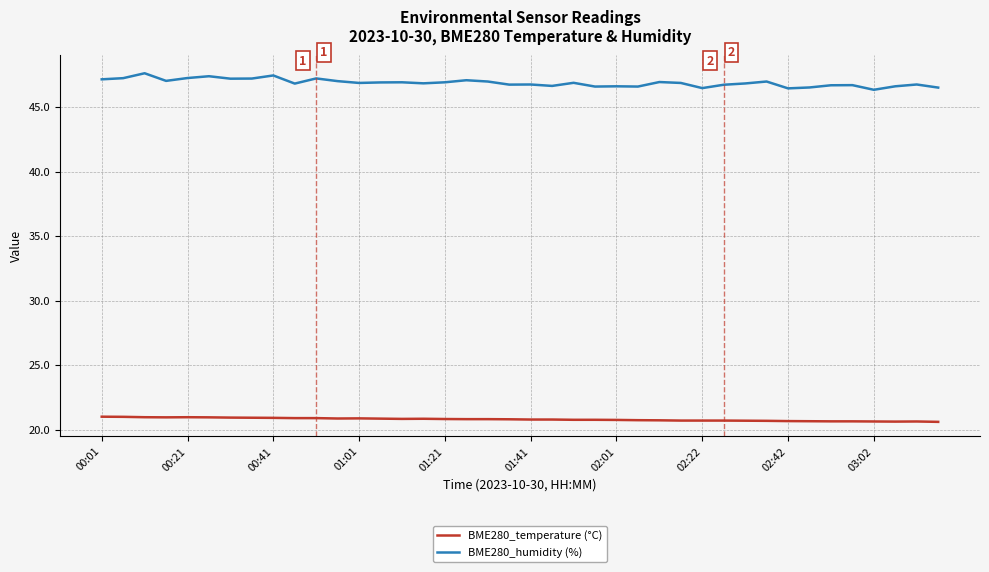

What is the difference between the maximum and minimum values in the BME280_temperature (°C) series?

0.4